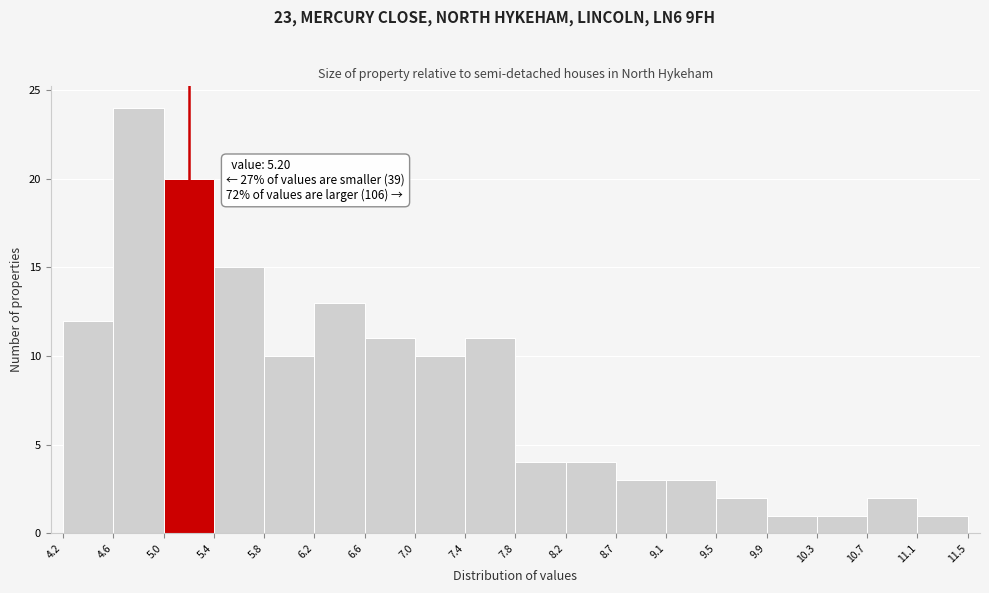

Over which range of the x-axis is the bar tallest?

4.6 to 5.0